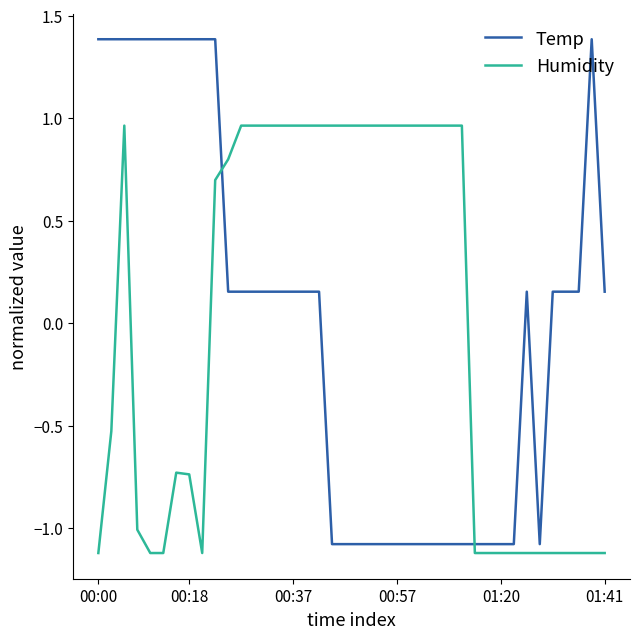

List the series in order of their peak value, lowest first.

Humidity, Temp